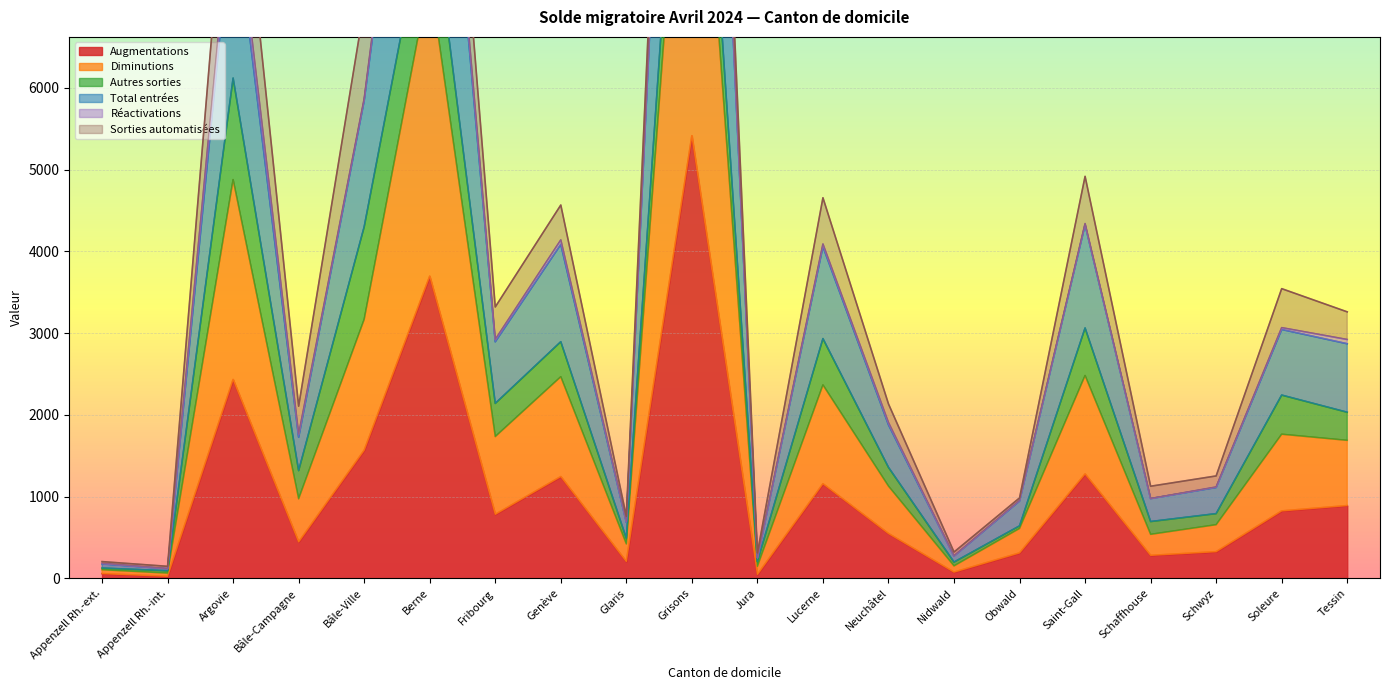

Which category has the highest value in the Augmentations series?

Grisons